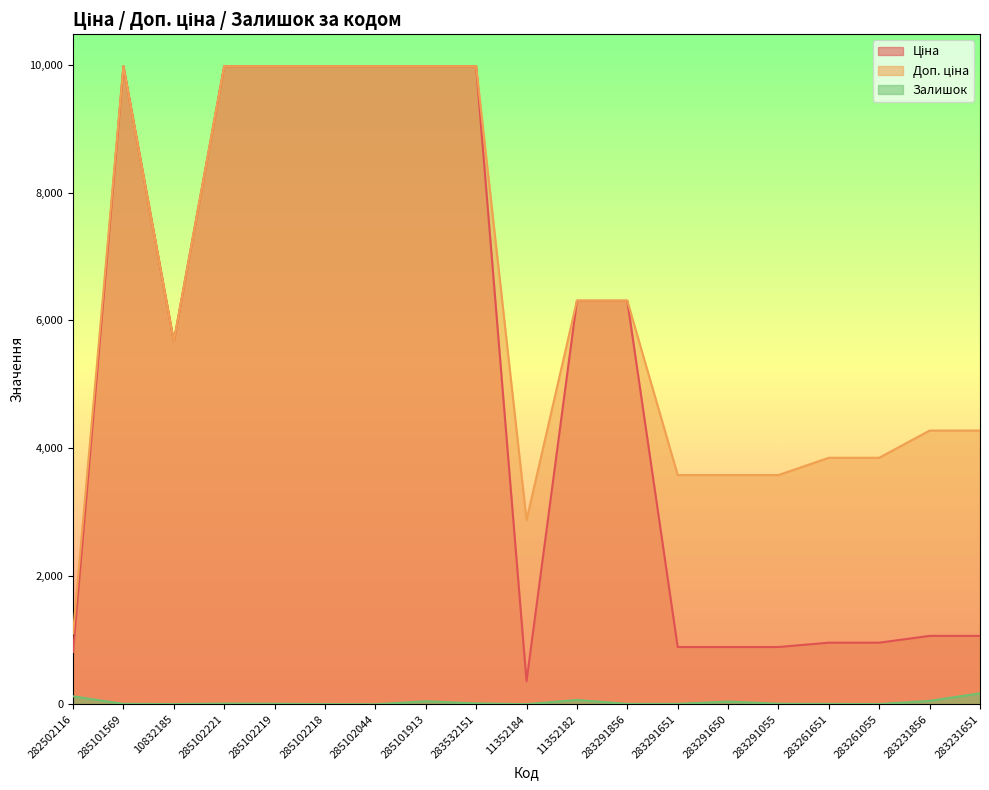

At which category is the sum across all series the highest?

285101913